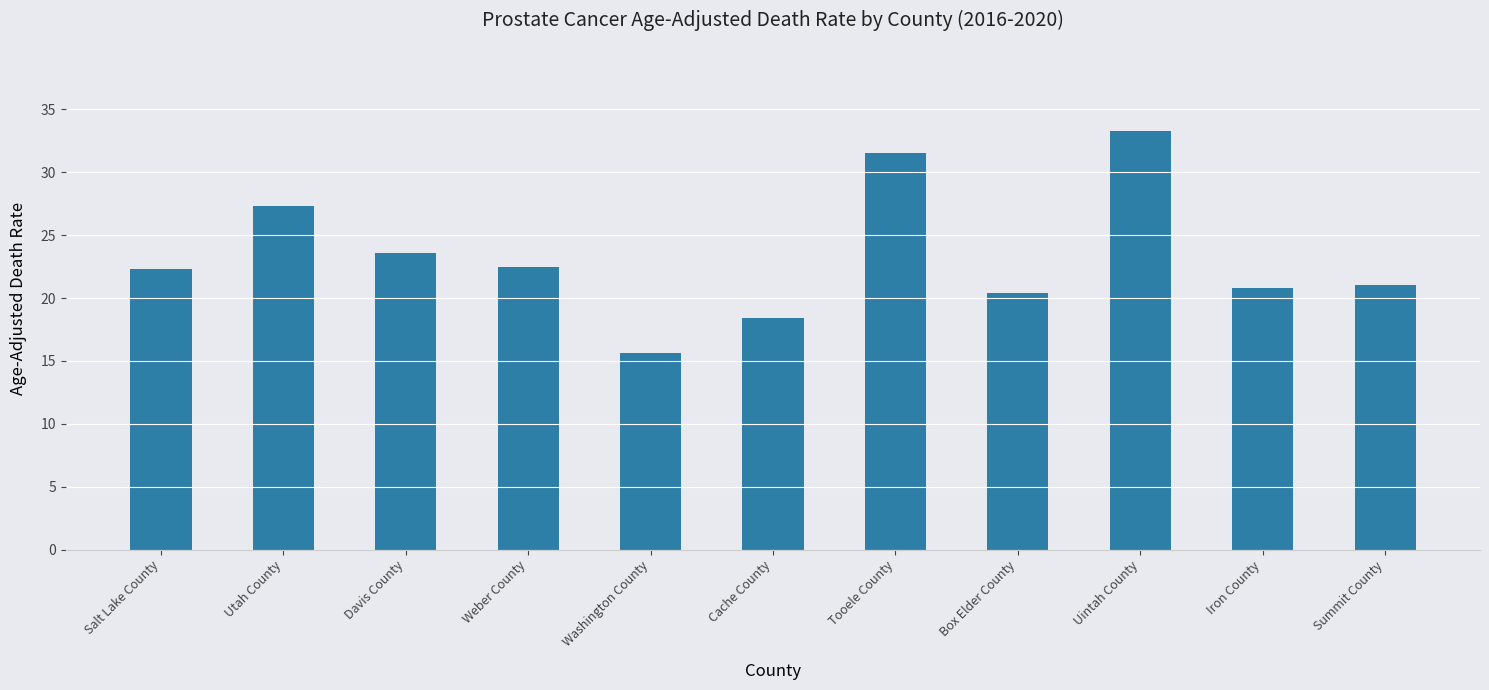

True or false: the data shows 33.3 at Uintah County.

True